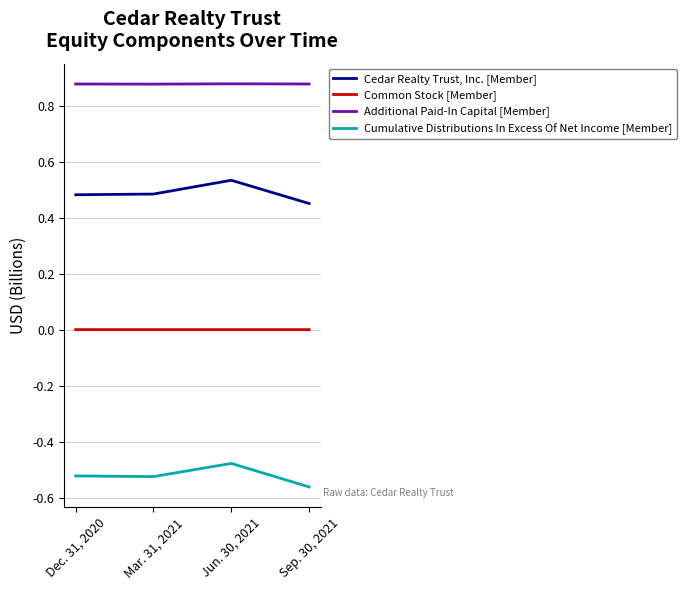

Does the chart display data point markers on the line(s)?

No